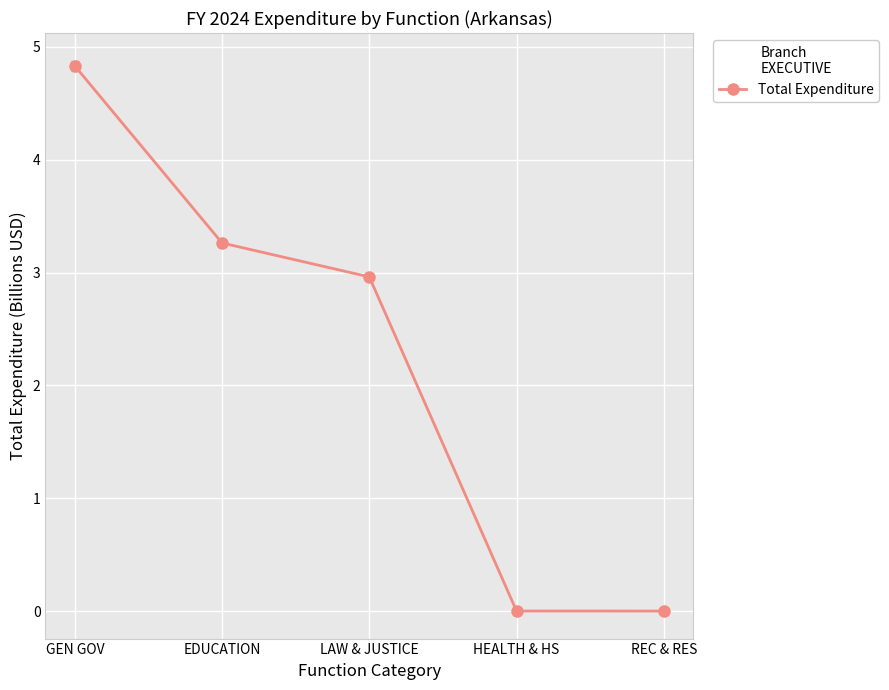

True or false: the data shows 1.6 at LAW & JUSTICE.

False